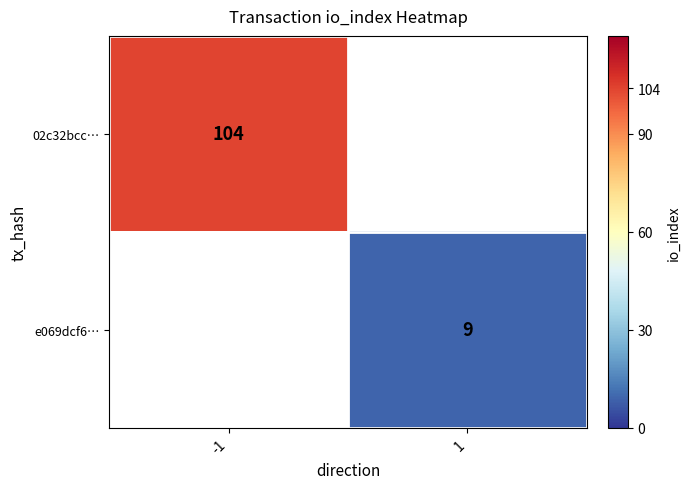

How many series are shown in this chart?

2